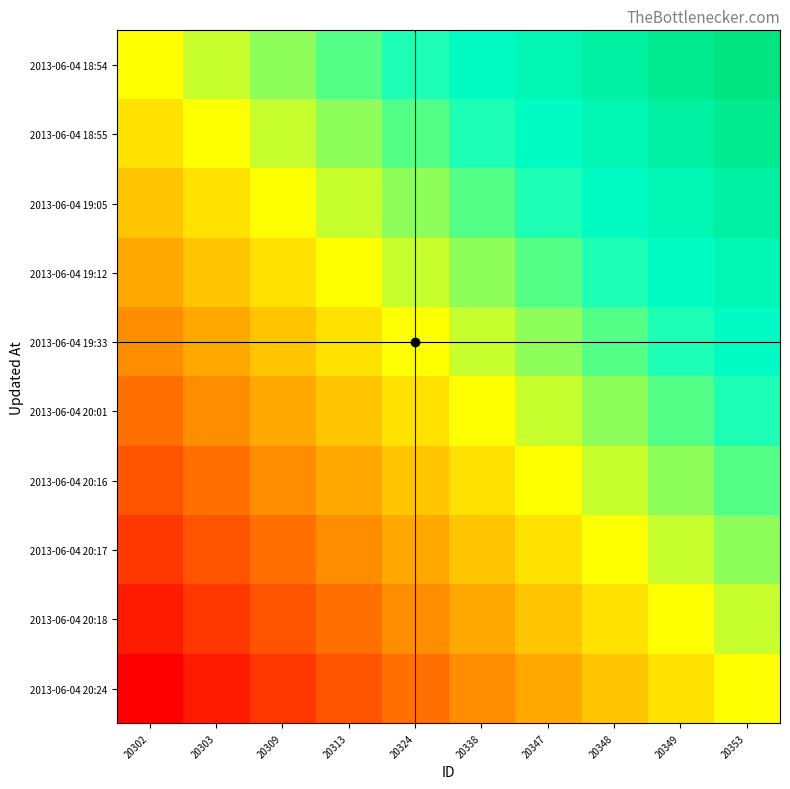

Count the number of data series in this chart.

10